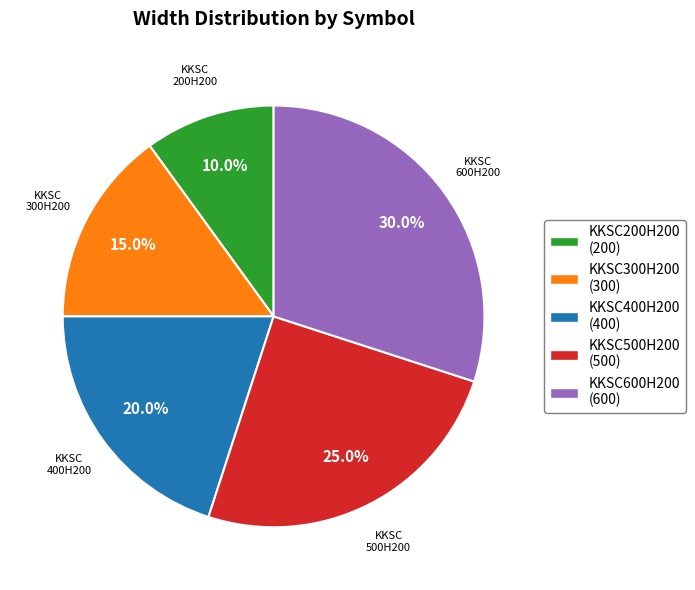

Which slice is the smallest?

KKSC200H200